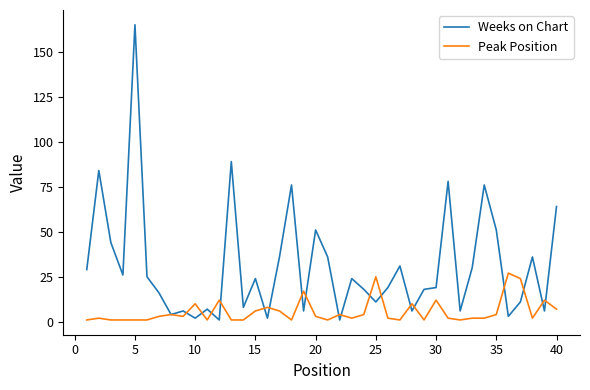

Which series has the largest range (max minus min)?

Weeks on Chart